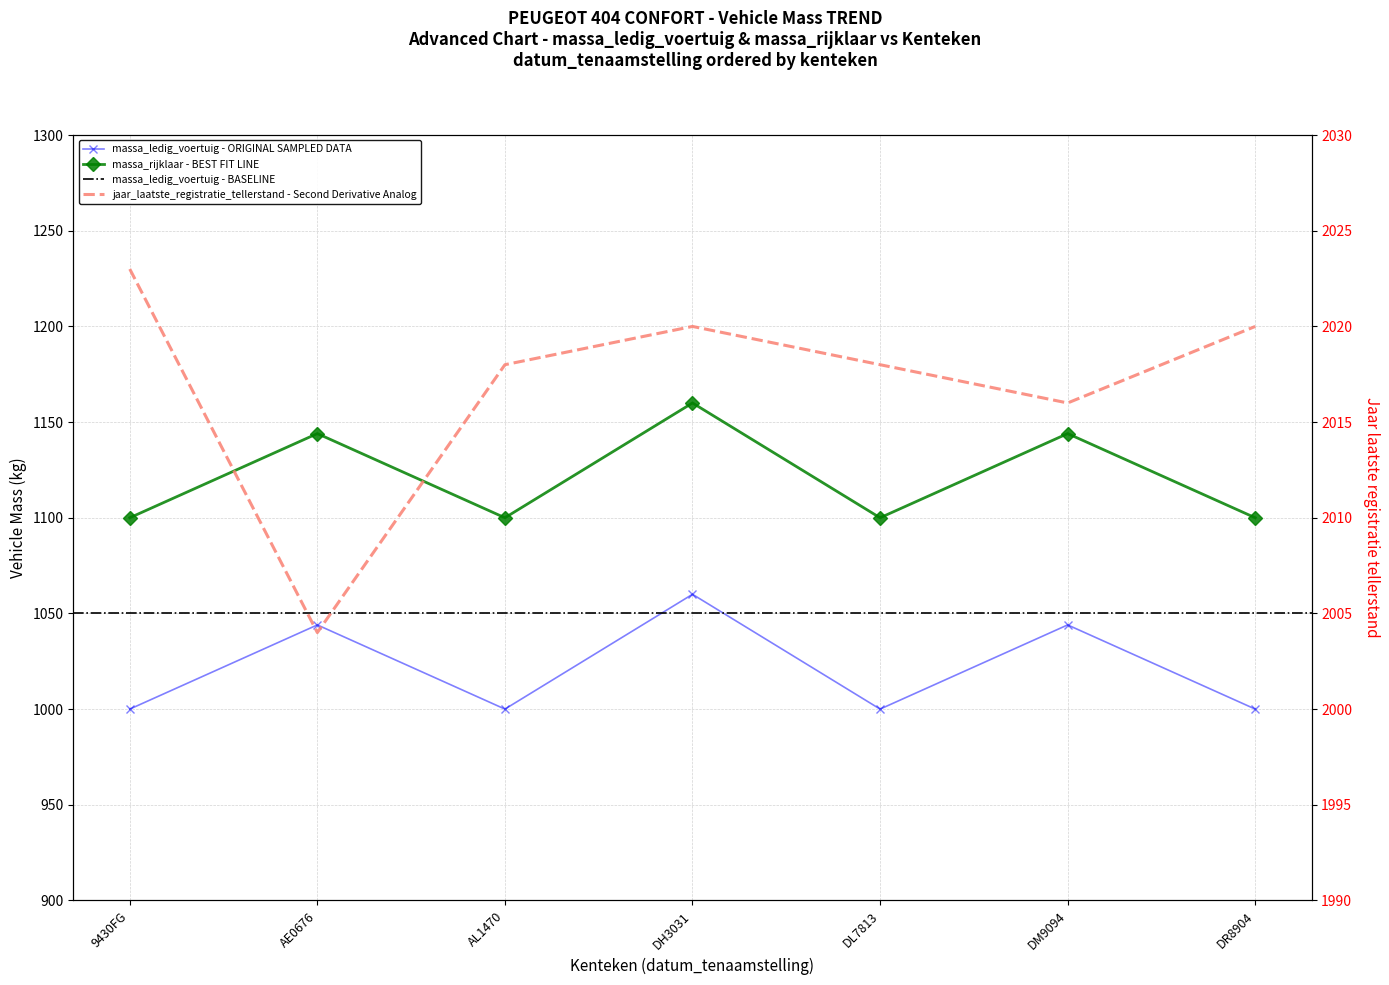

At which category is the sum across all series the highest?

DH3031